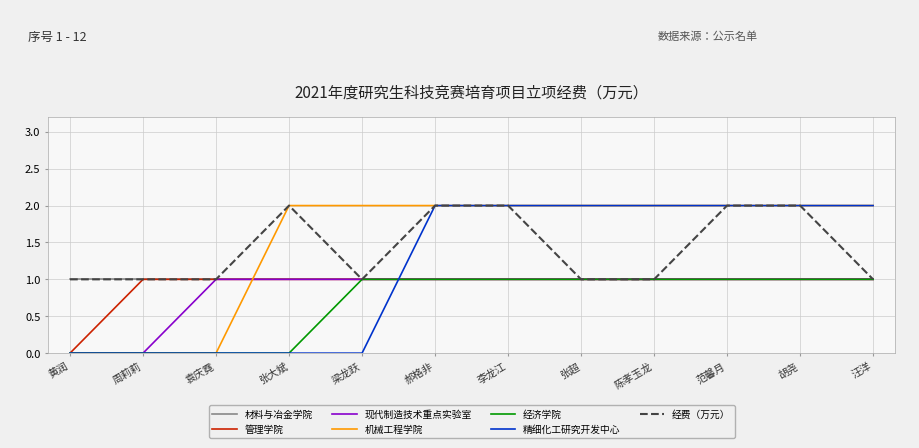

Which category has the lowest value in the 管理学院 series?

黄润